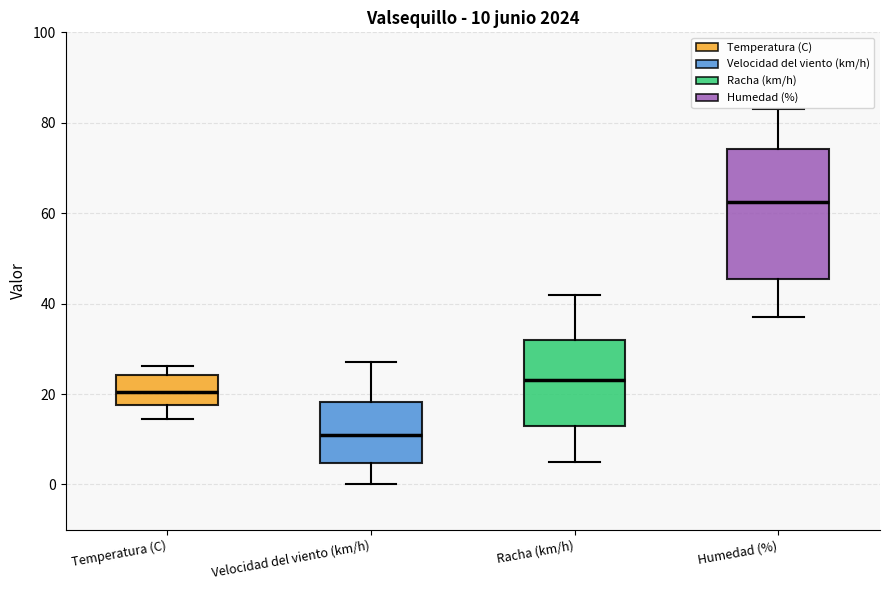

Comparing the boxes themselves (not the whiskers), which one is the tallest?

Humedad (%)